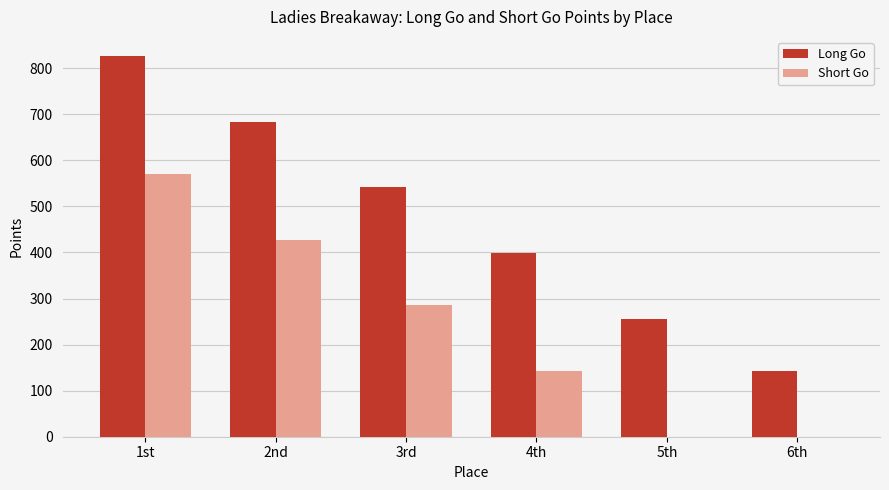

What is the maximum value shown in the chart?

826.5